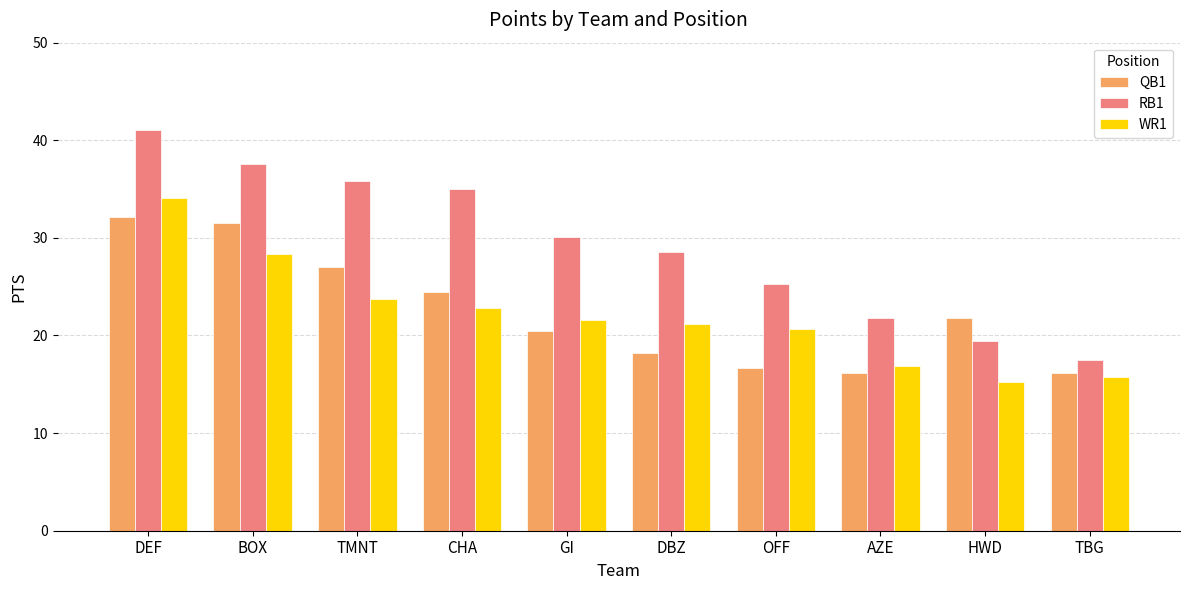

How many groups of bars are there?

10